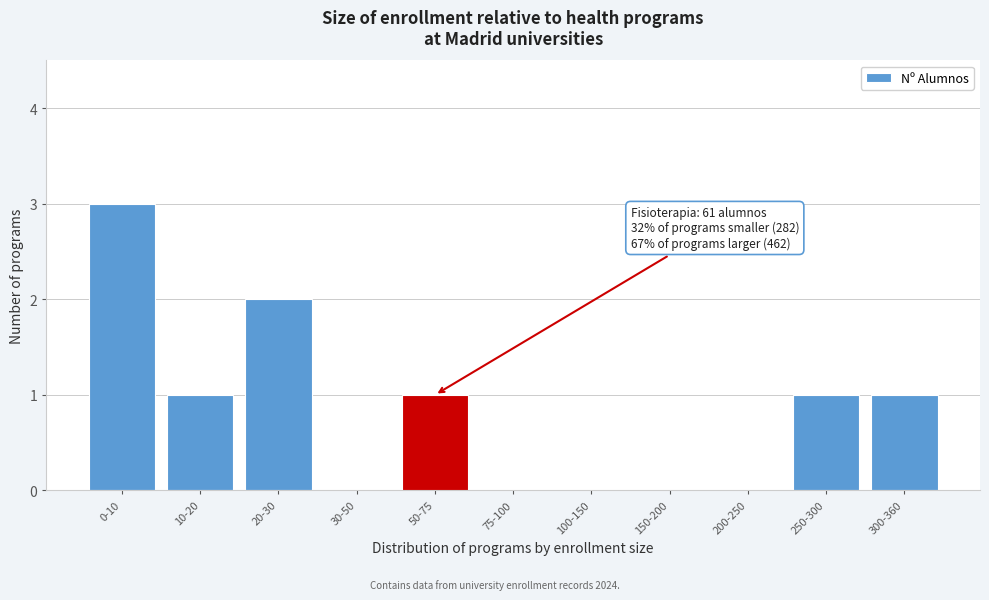

Reading right to left, extract all data points from this chart.

300-360=1	250-300=1	200-250=0	150-200=0	100-150=0	75-100=0	50-75=1	30-50=0	20-30=2	10-20=1	0-10=3